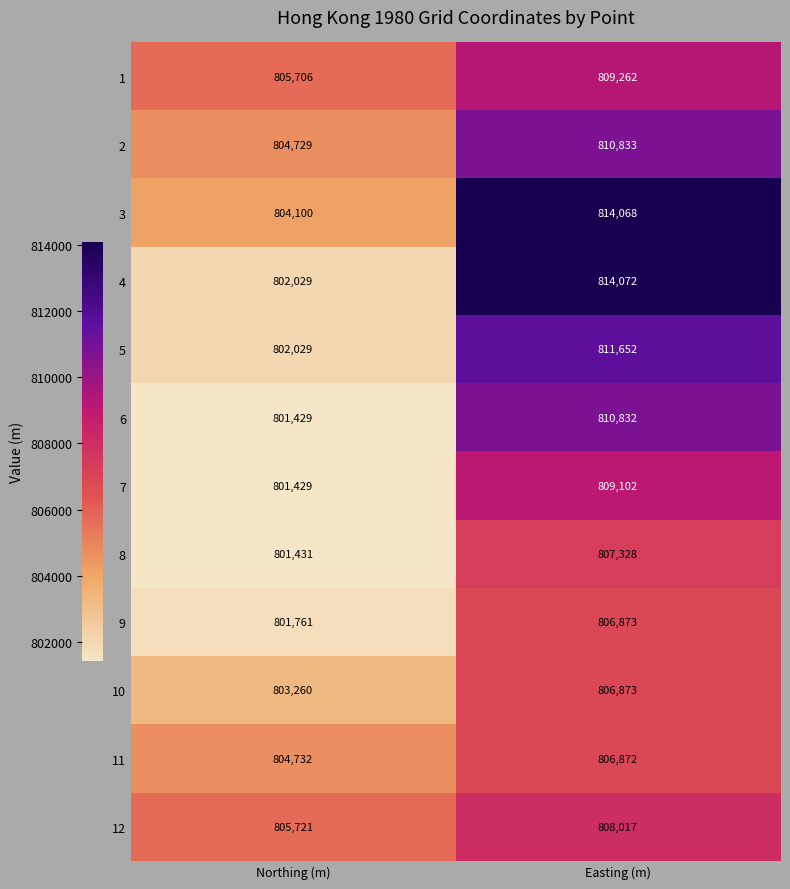

Rank the categories by 7 value from lowest to highest.

Northing (m), Easting (m)